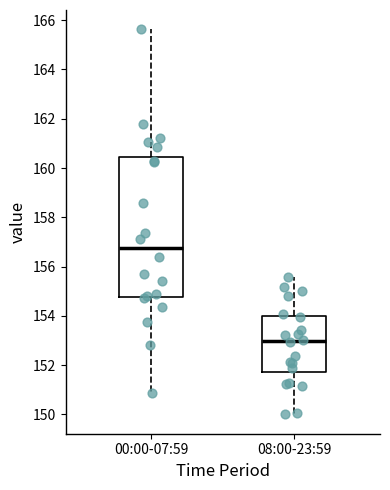

Where does the lower whisker of the box for 00:00-07:59 end on the y-axis? The values are not printed on the chart, so give them approximately, as read against the axis.

150.8